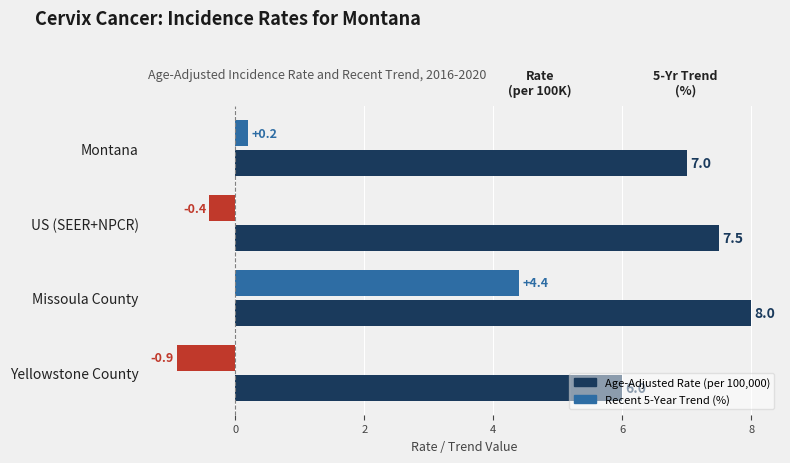

The value of Age-Adjusted Rate (per 100,000) at US (SEER+NPCR) is 11.2. True or false?

False